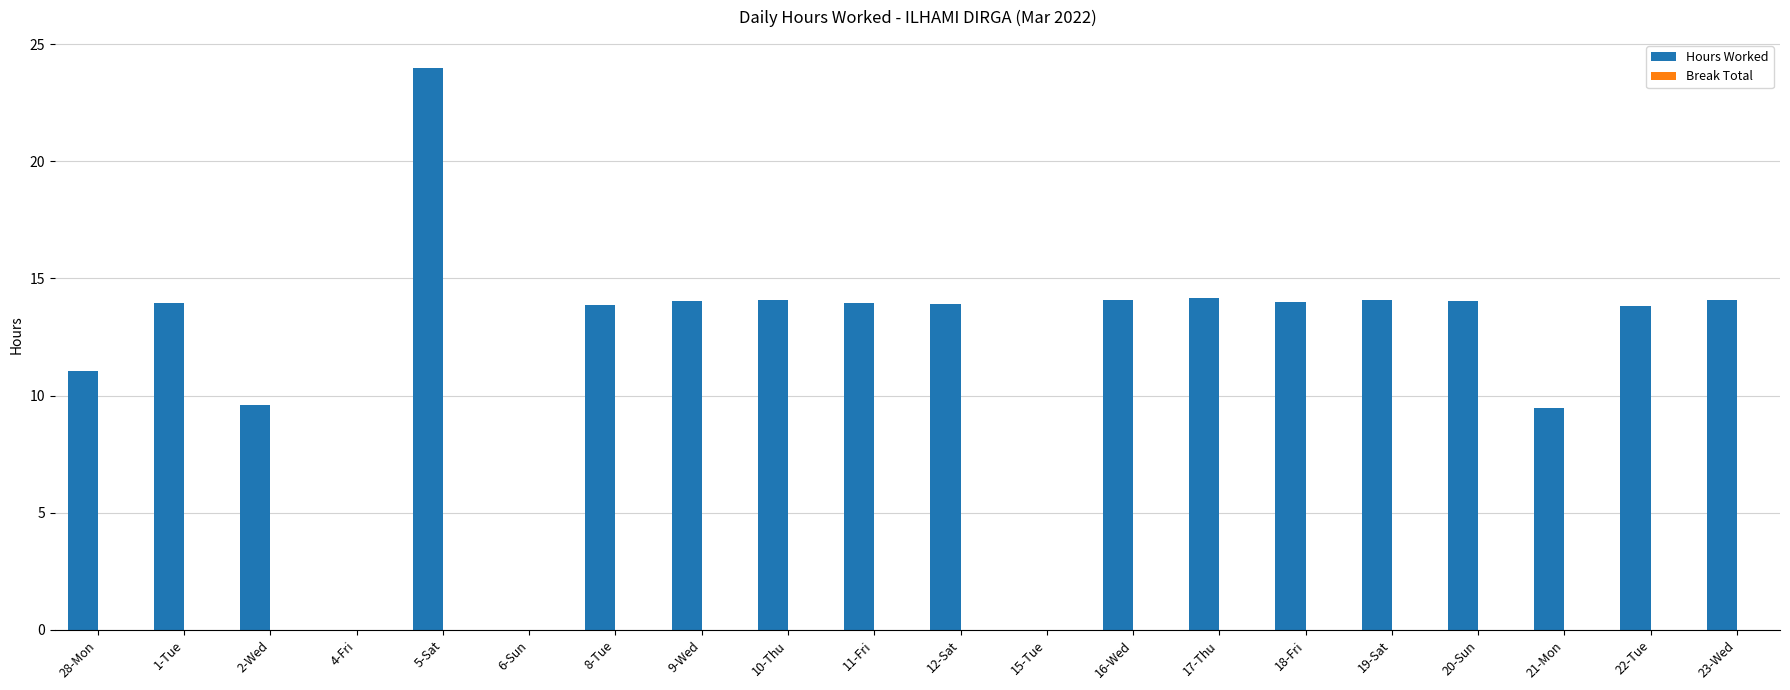

The value at 20-Sun is 4.5. True or false?

False